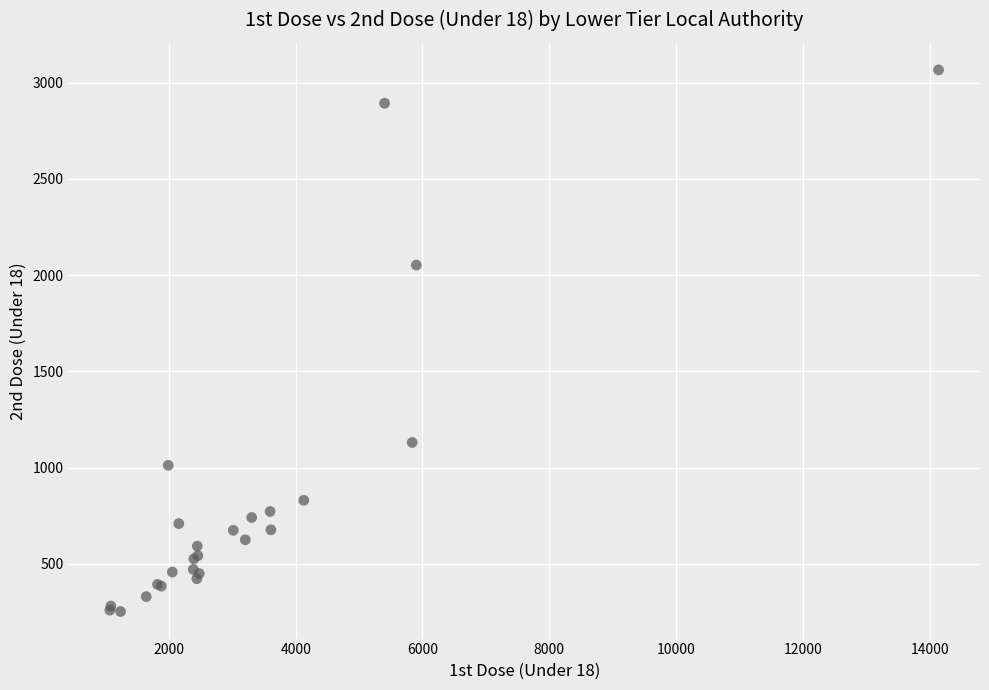

What Y value in the scatter plot is closest to 1659?

2052.0